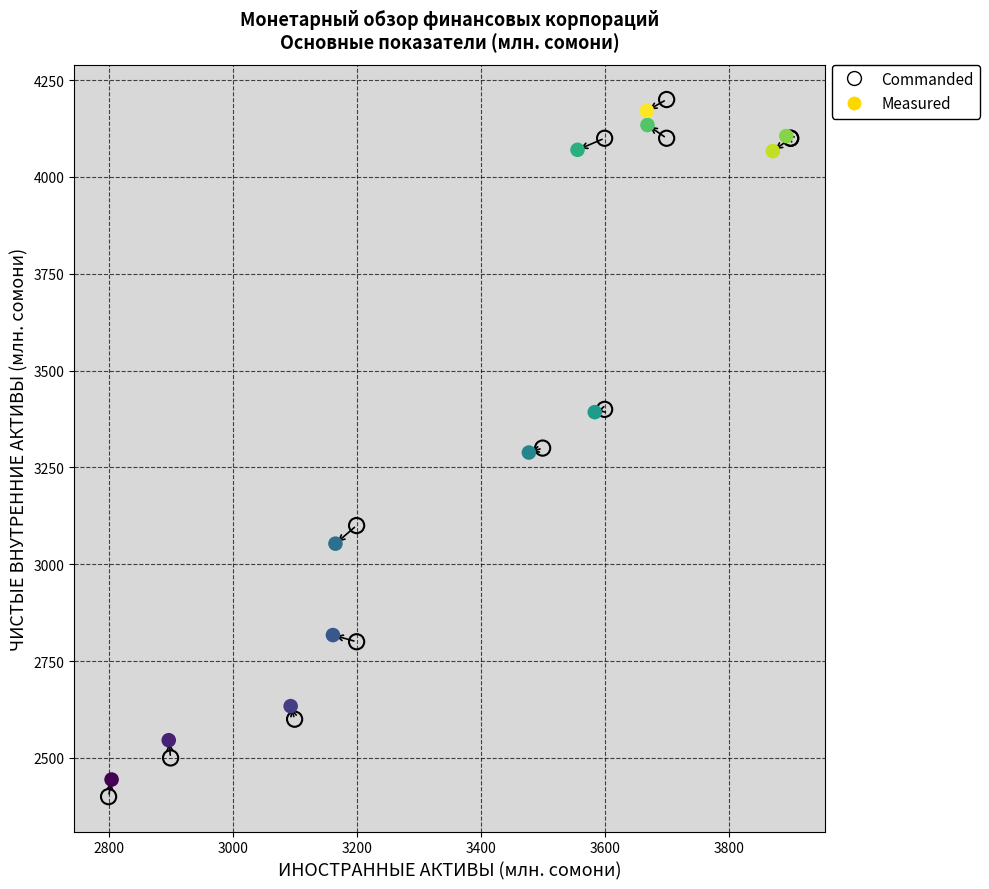

Which series has the widest spread of Y values?

Commanded